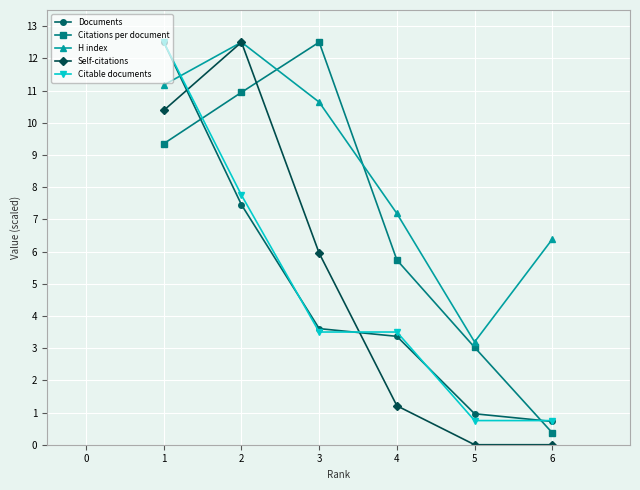

How many lines are shown in the chart?

5